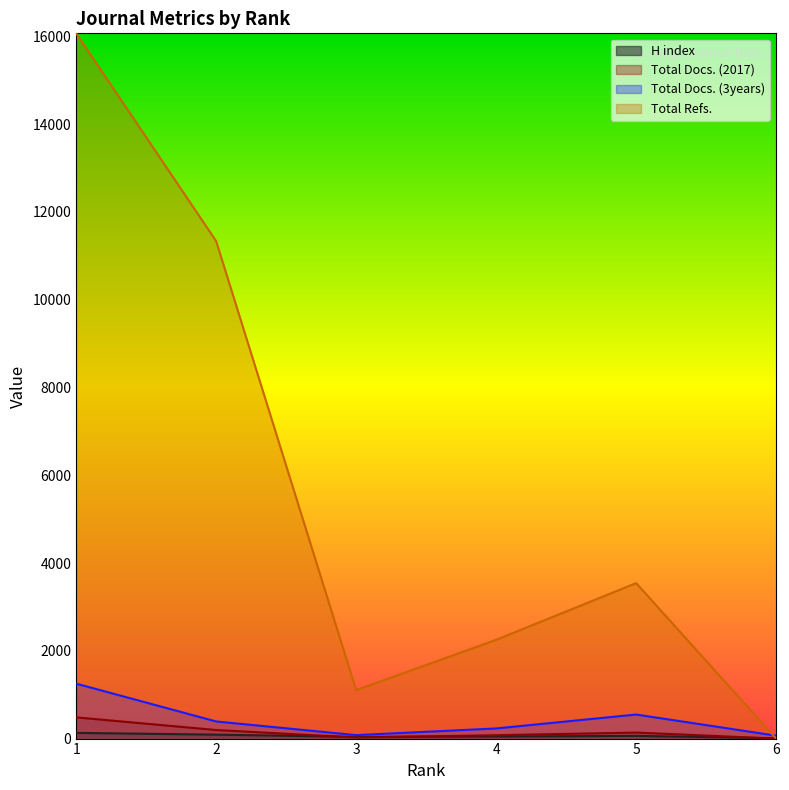

Which label corresponds to the largest value in the chart?

1